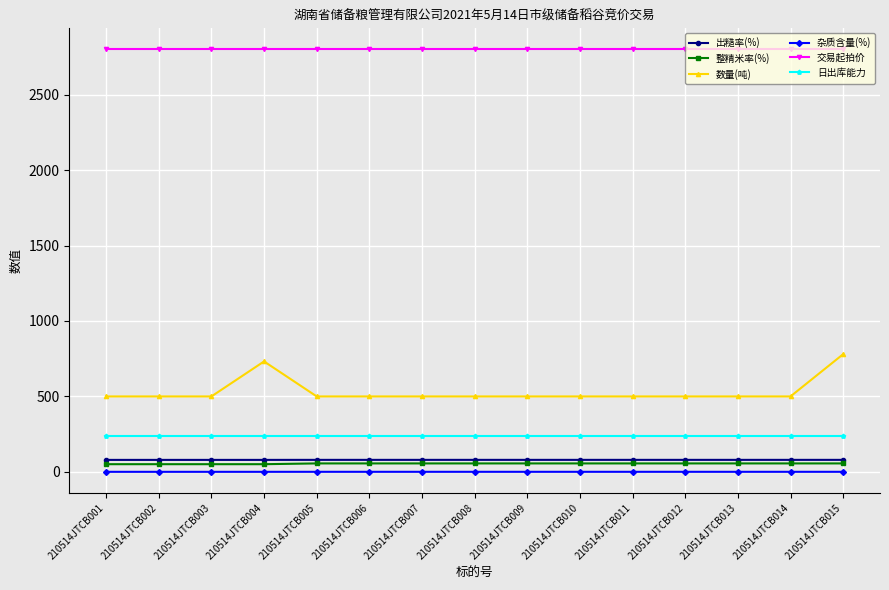

Which series has the widest spread of values?

数量(吨)